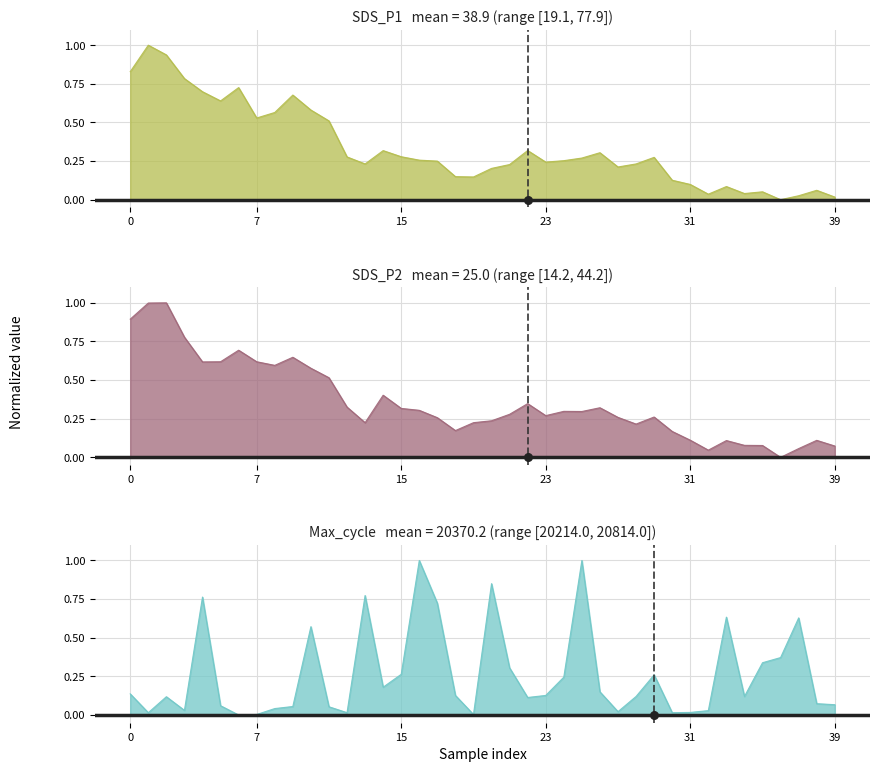

Which series reaches the minimum Y coordinate?

SDS_P1